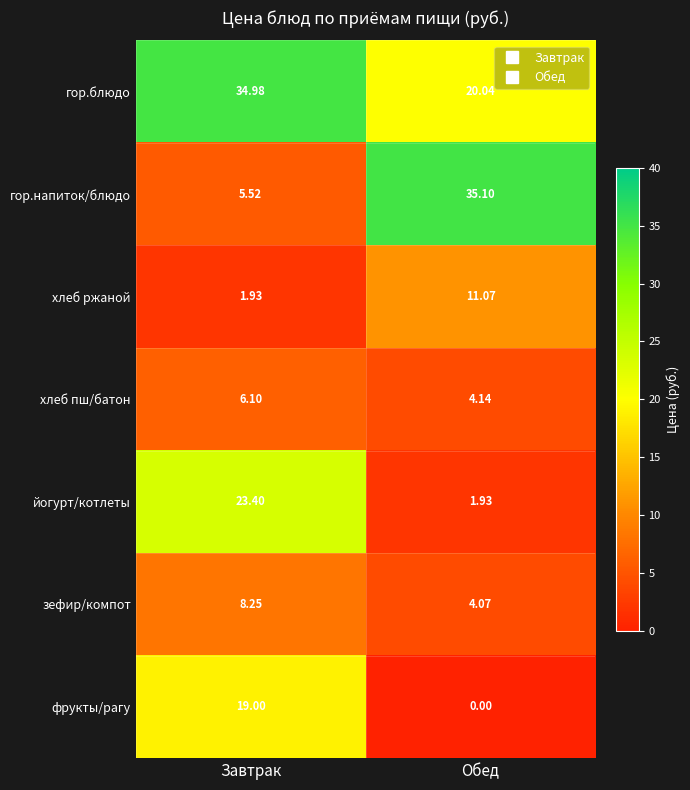

Count the number of categories in the chart.

2